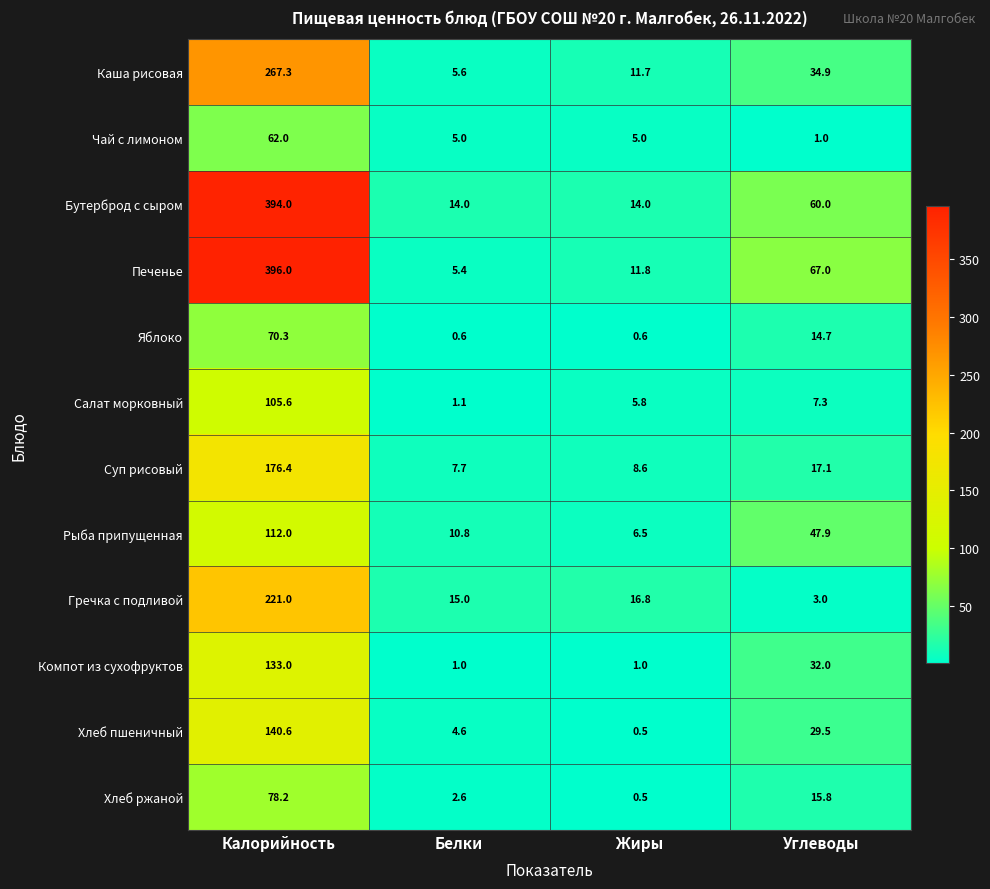

What is the smallest value displayed?

0.5